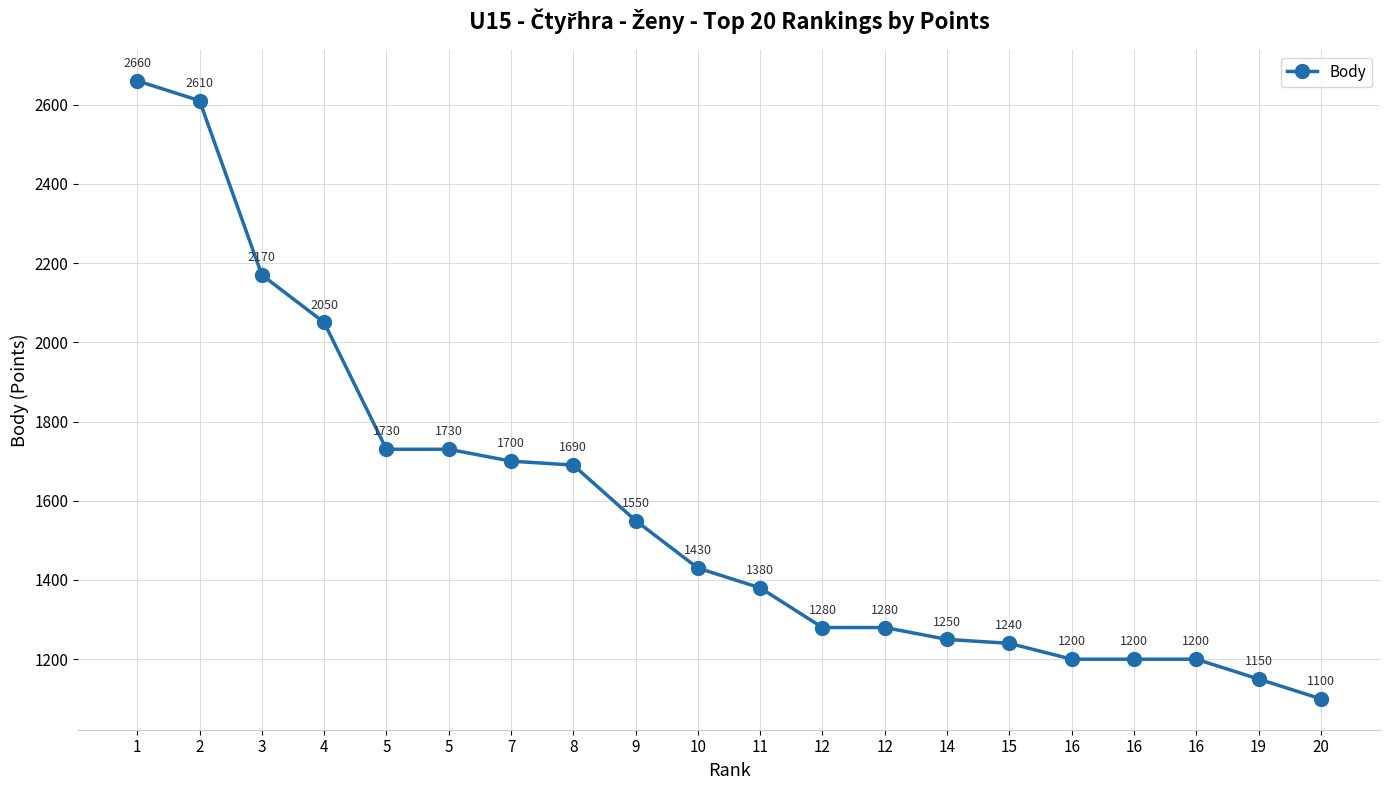

At which label does the data first exceed 1430?

1